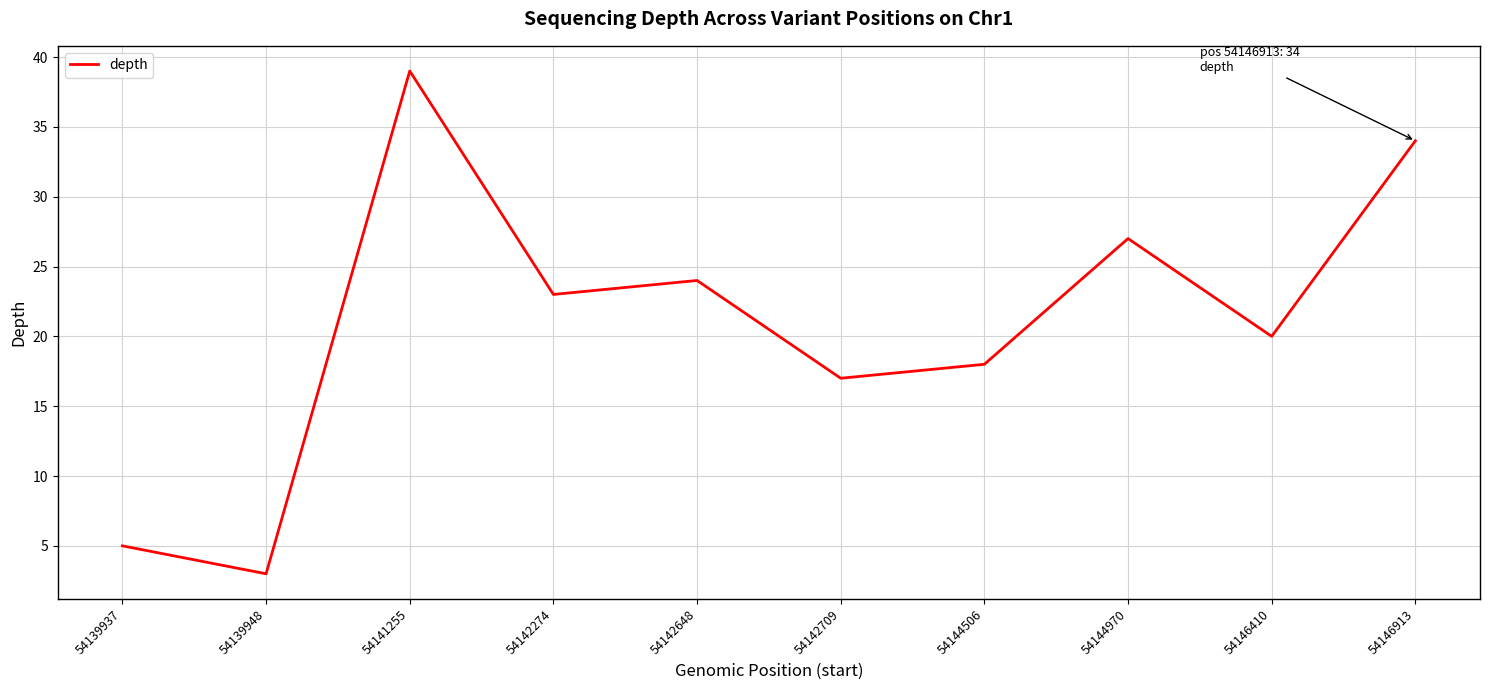

What is the ratio of the value at 54141255 to the value at 54144970?

1.4